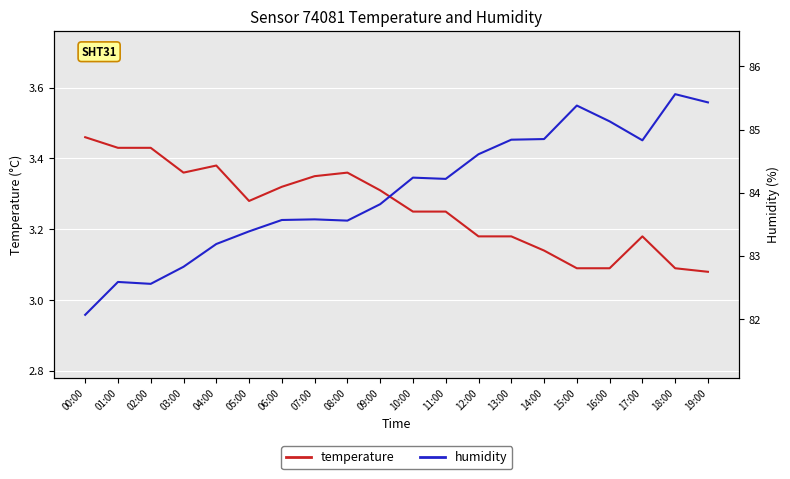

What is the difference between the highest and lowest values at 01:00?

79.2